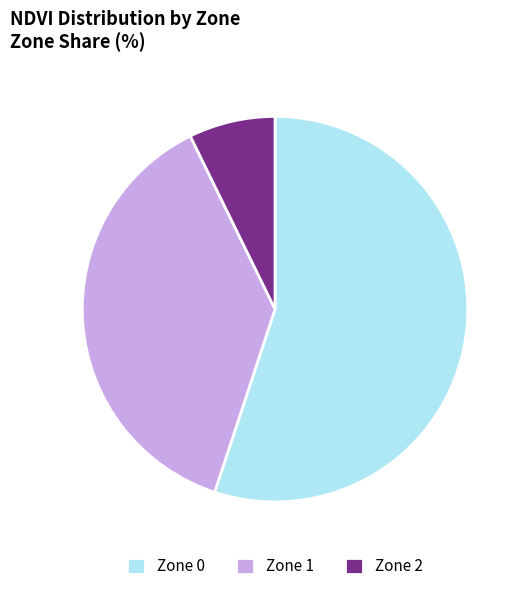

What is the largest slice in the pie chart?

Zone 0